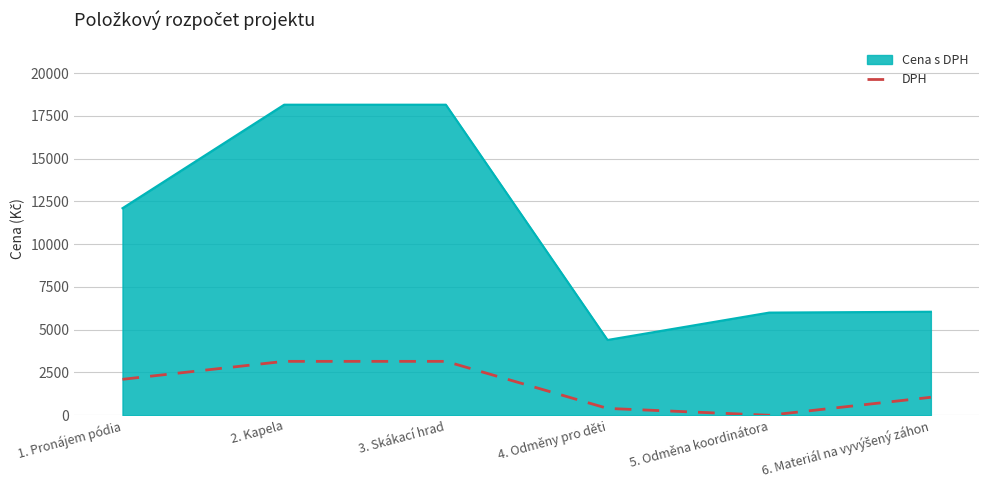

The value of Cena s DPH at 2. Kapela is 30110. True or false?

False